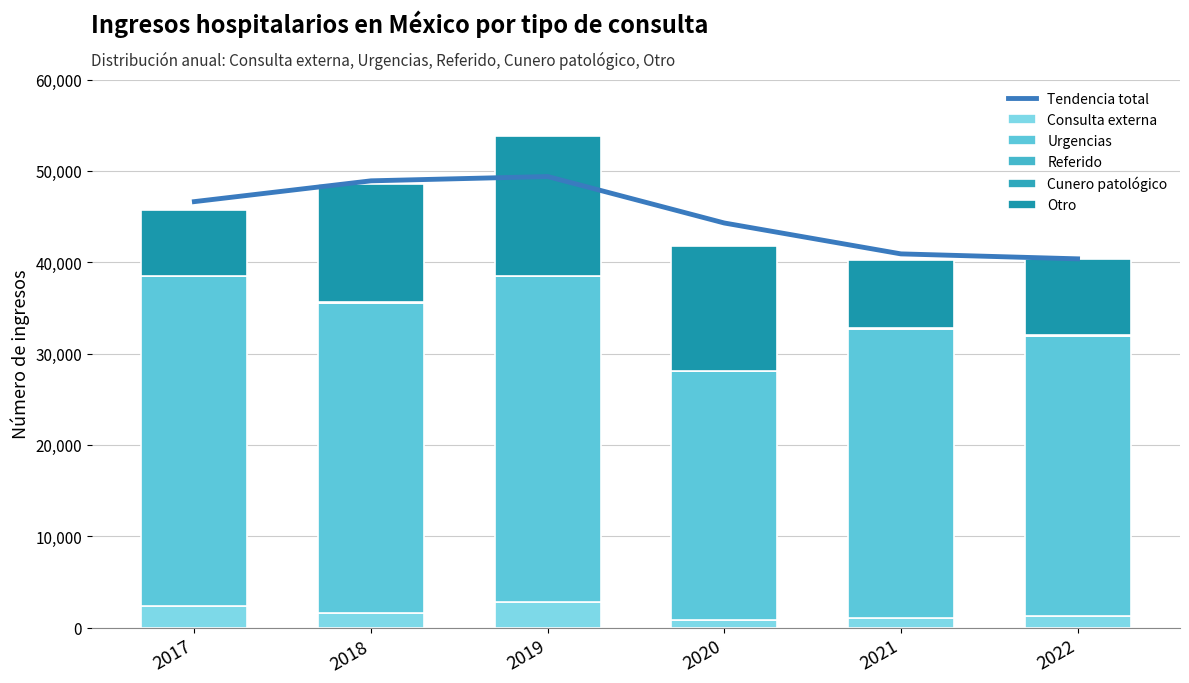

What is the difference between the maximum and minimum values in the Tendencia total series?

9011